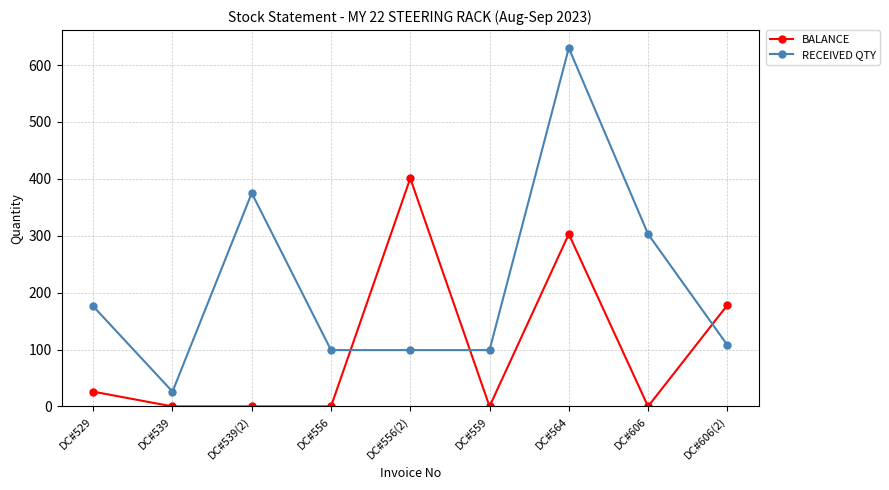

Between DC#529 and DC#556, which series saw the biggest shift?

RECEIVED QTY